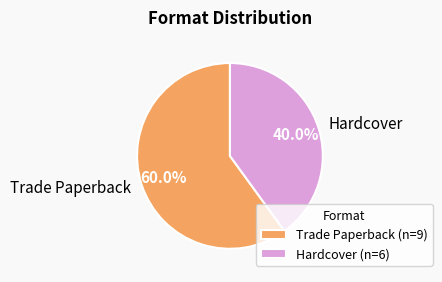

How many segments does this pie chart have?

2